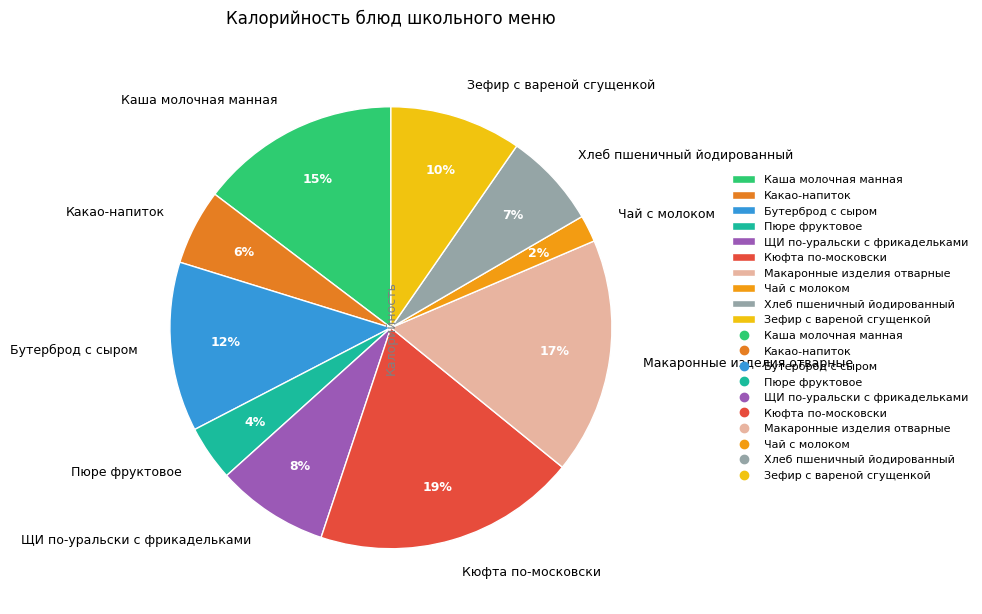

Does ЩИ по-уральски с фрикадельками represent more than half of the total?

No